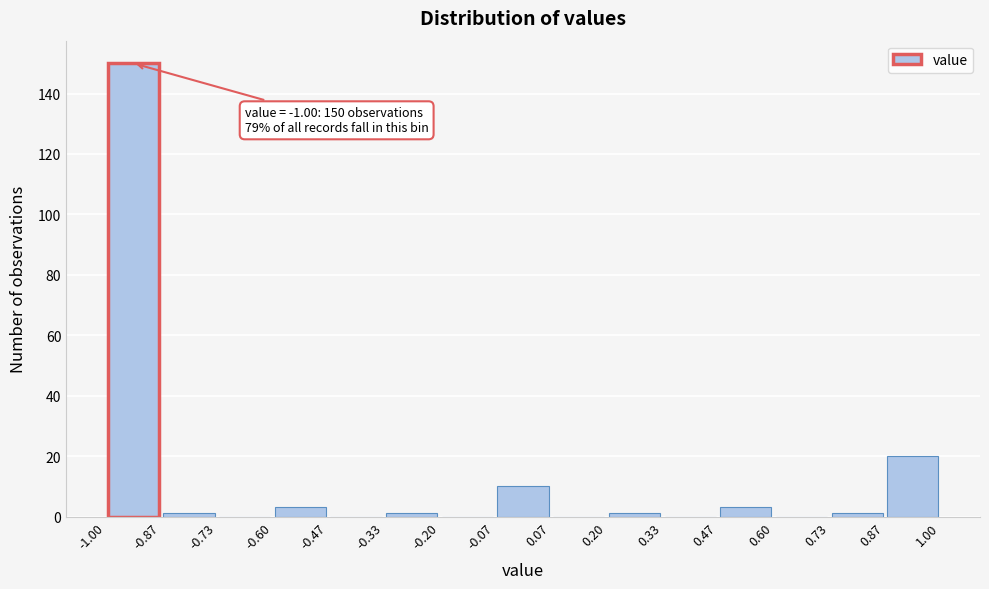

Which range on the x-axis has the tallest bar?

-1.00 to -0.87